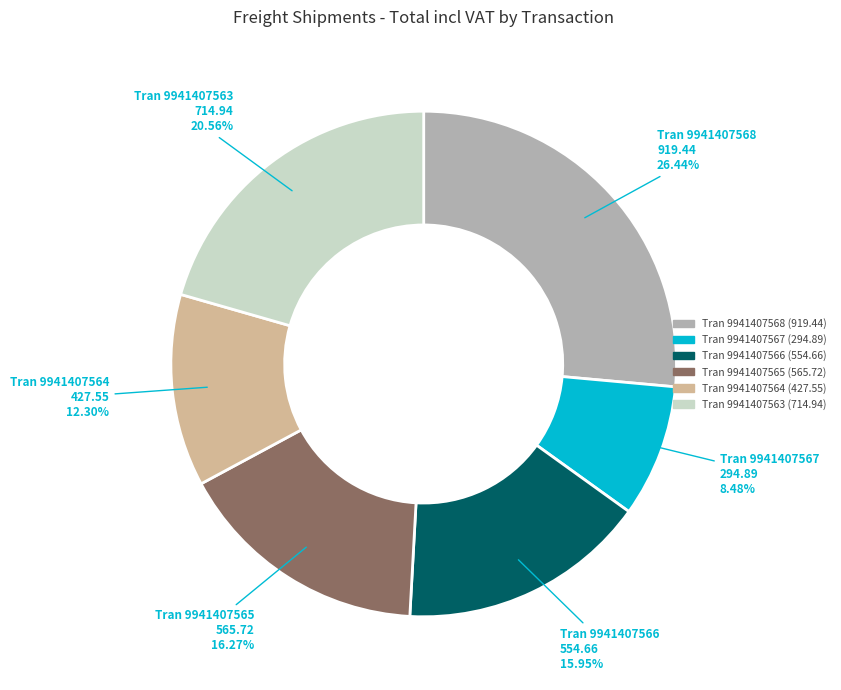

To the nearest percent, what is the difference between the largest and smallest slice percentages?

18%